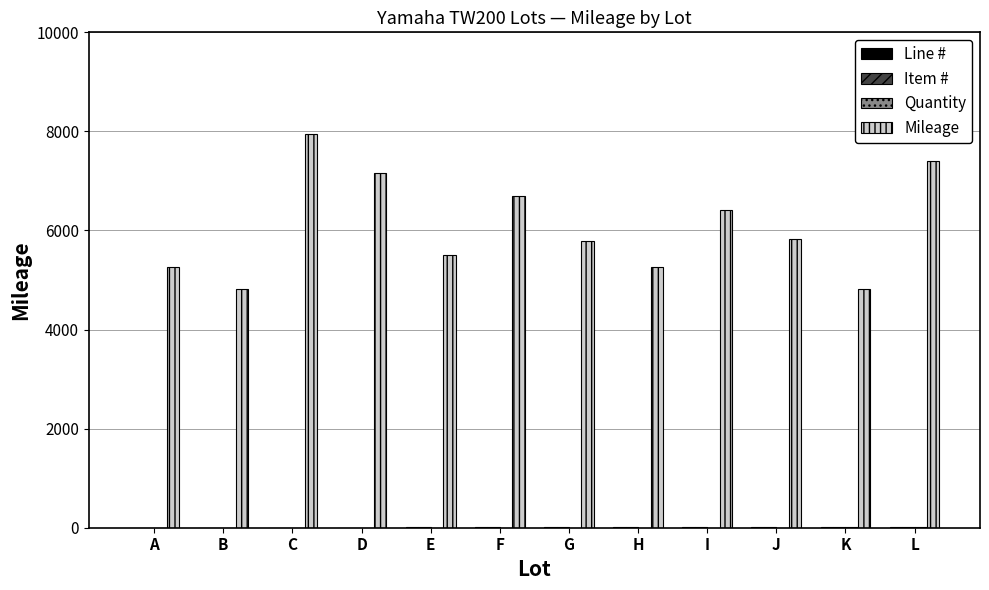

What is the greatest value displayed?

7956